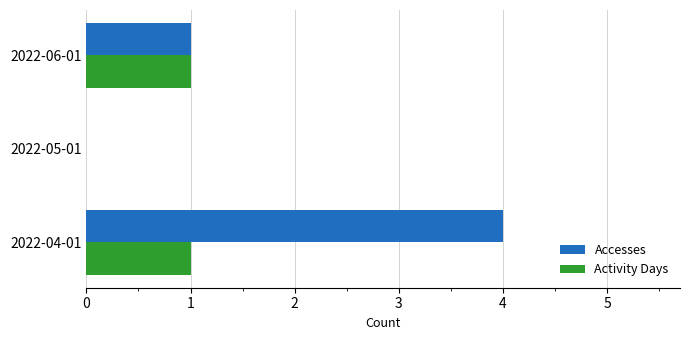

The value of Activity Days at 2022-04-01 is 1. True or false?

True